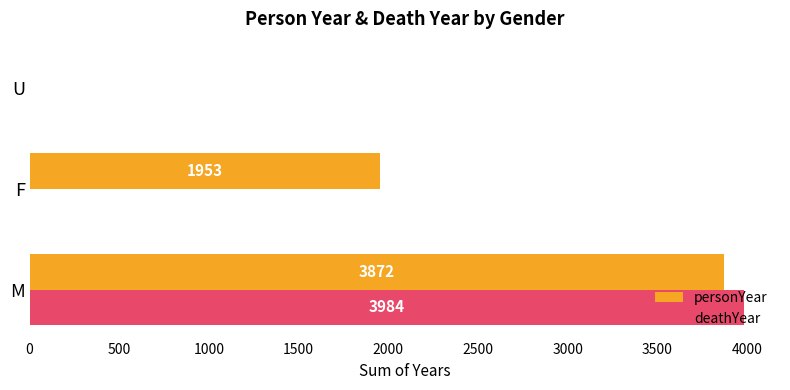

What is the total value across all series at M?

7856